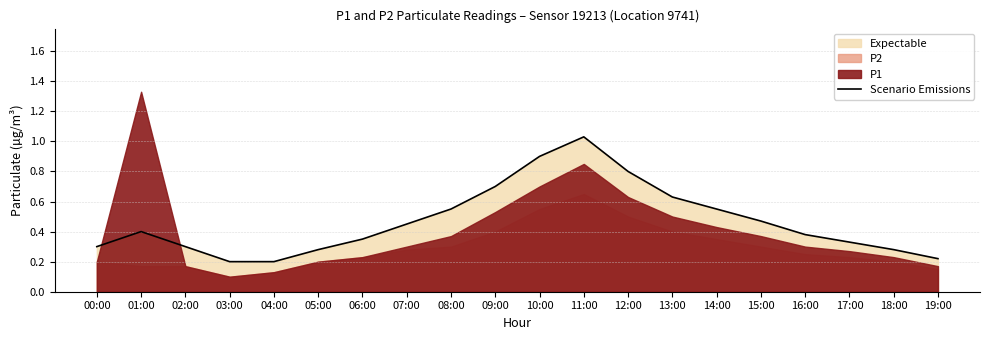

Is it true that Scenario Emissions equals 0.4 at 11:00?

False